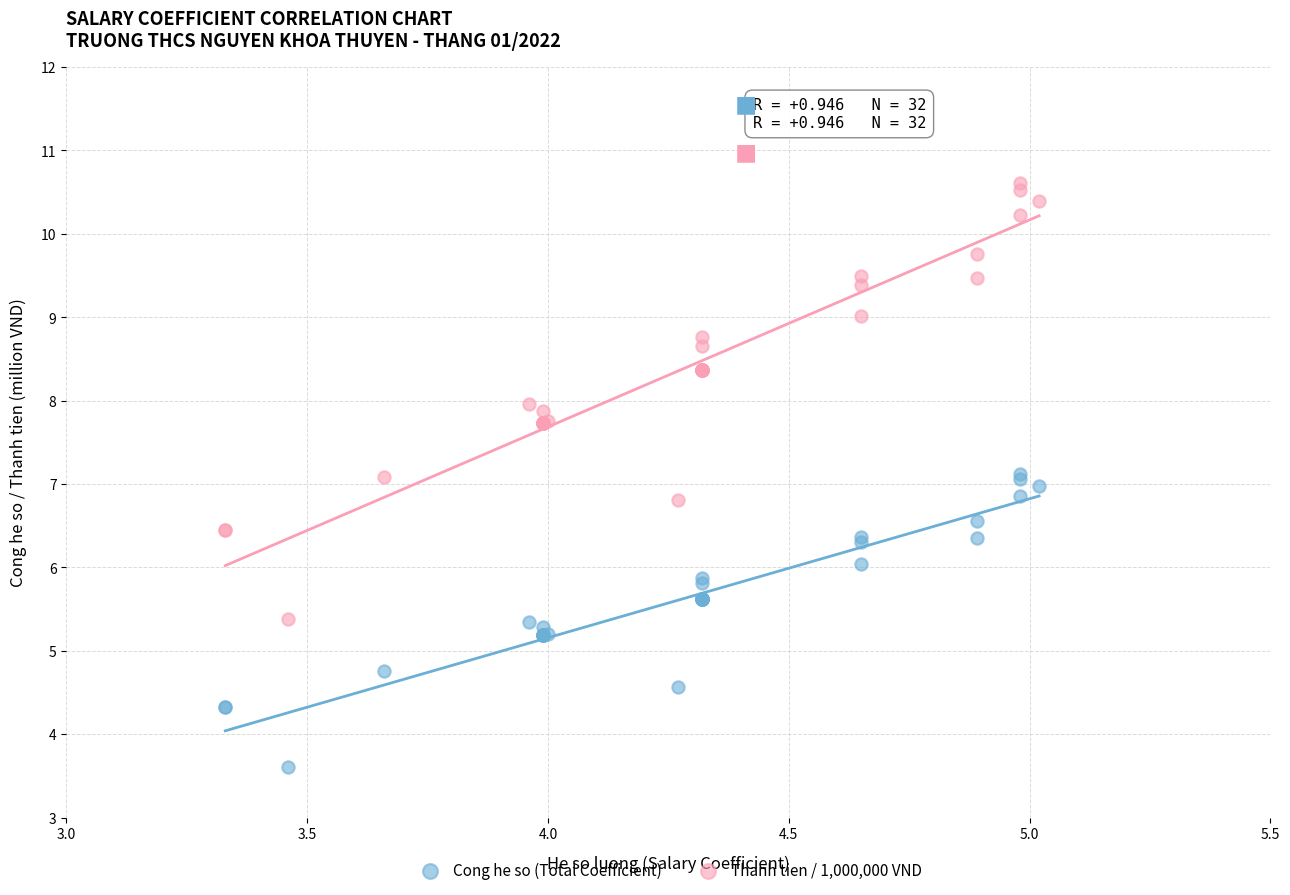

Which series reaches the maximum Y coordinate?

Thanh tien / 1,000,000 VND